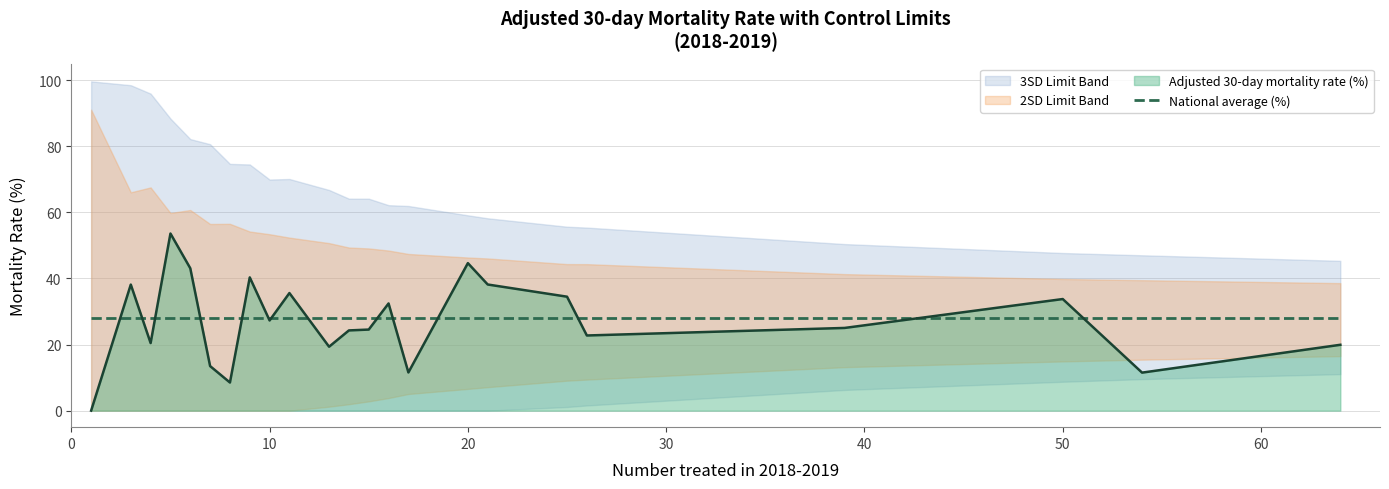

True or false: Upper 2SD limit (%) and National average (%) cross at least once.

False